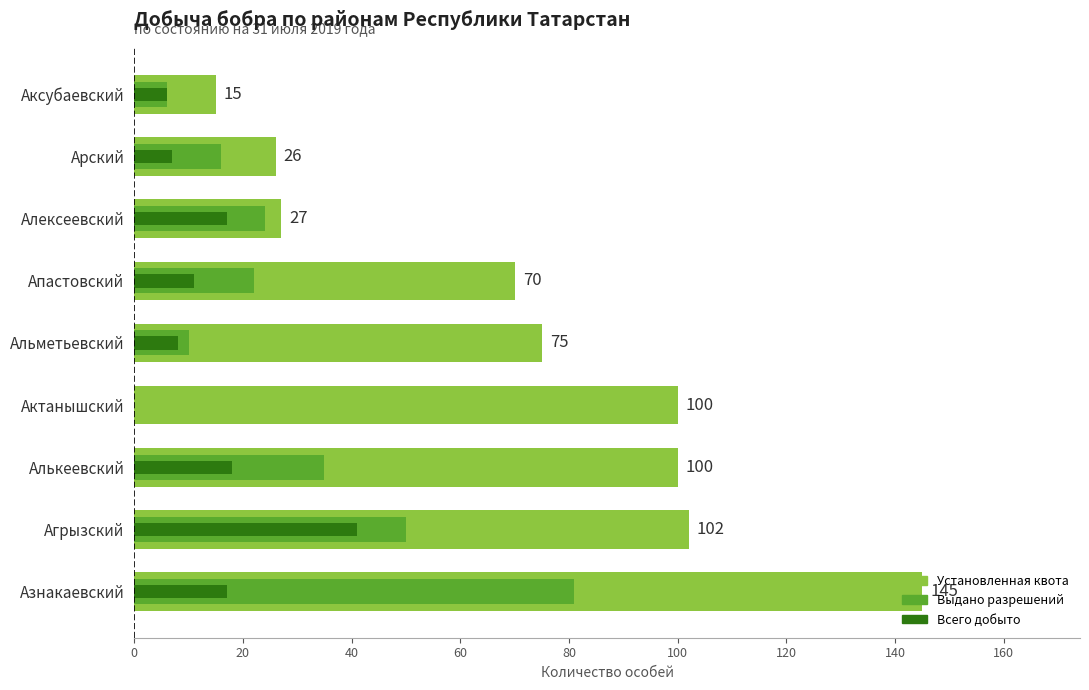

Are the bars horizontal?

Yes